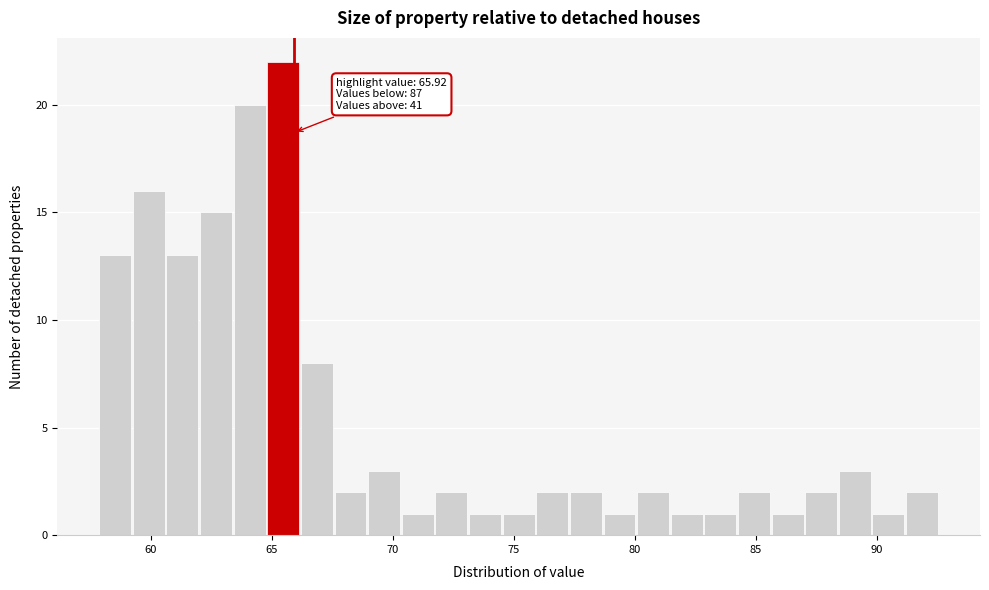

Read against the x-axis, roughly where is the centre of the tallest bar?

65.5